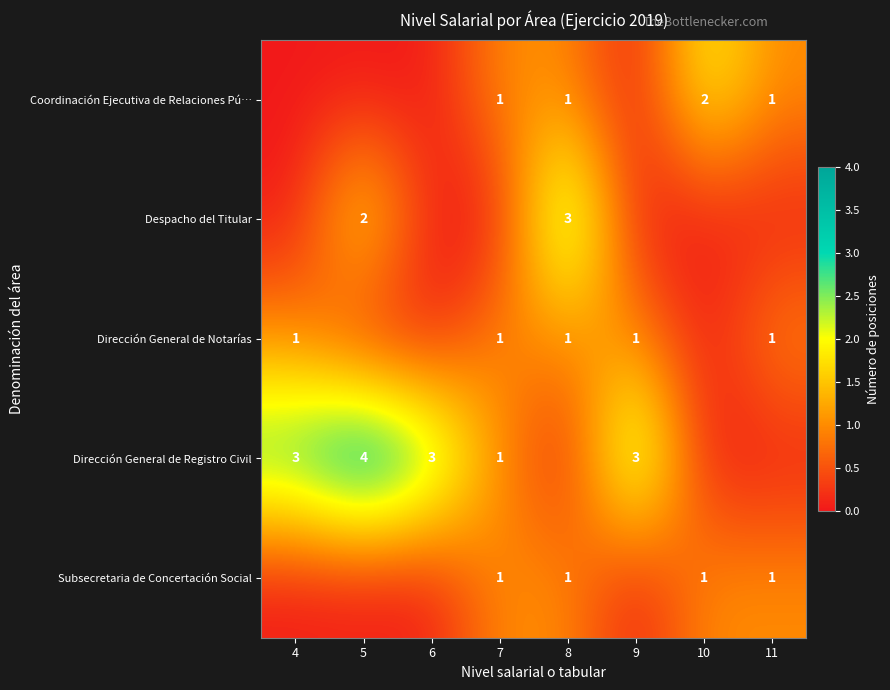

How many distinct data groups are displayed?

5